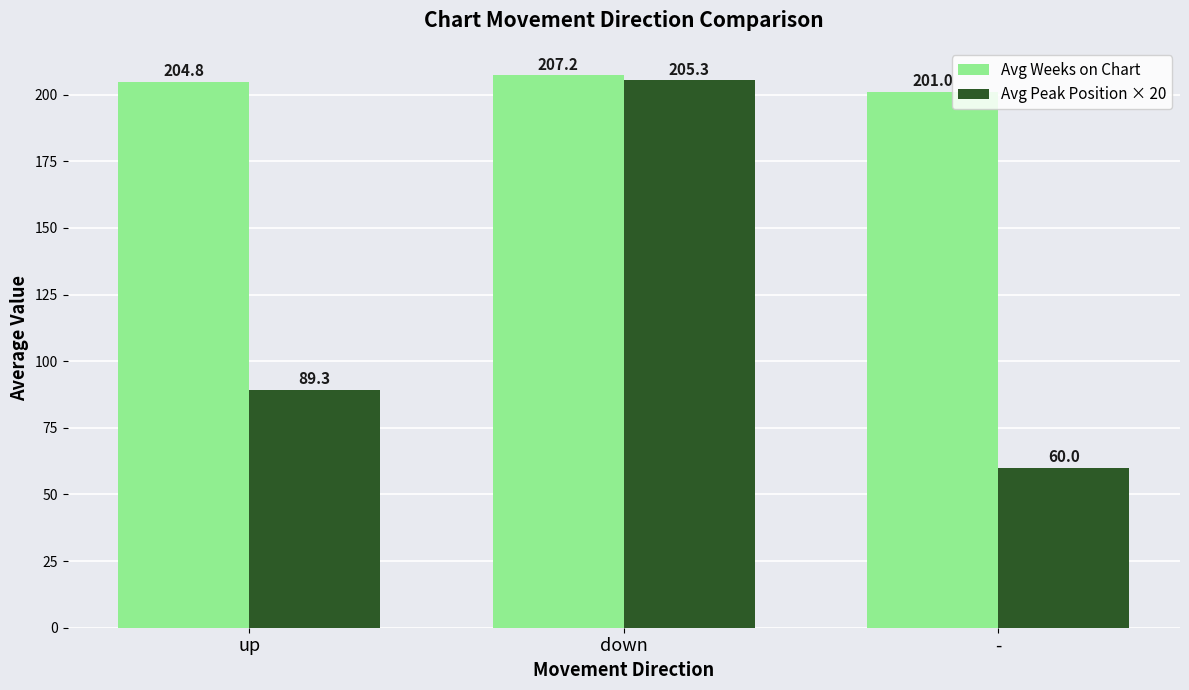

At which label does Avg Peak Position × 20 reach its peak?

down